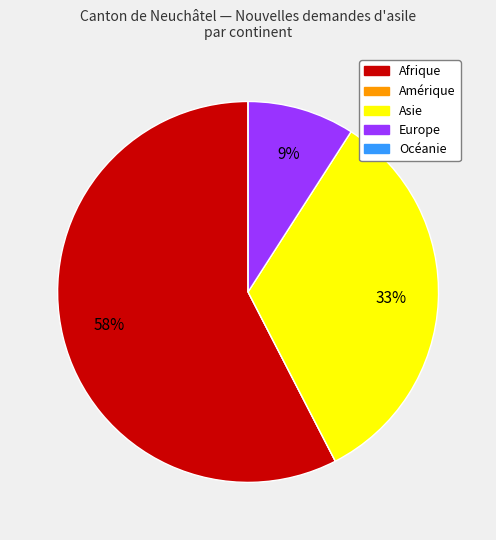

Is there any slice that represents more than half of the pie?

Yes